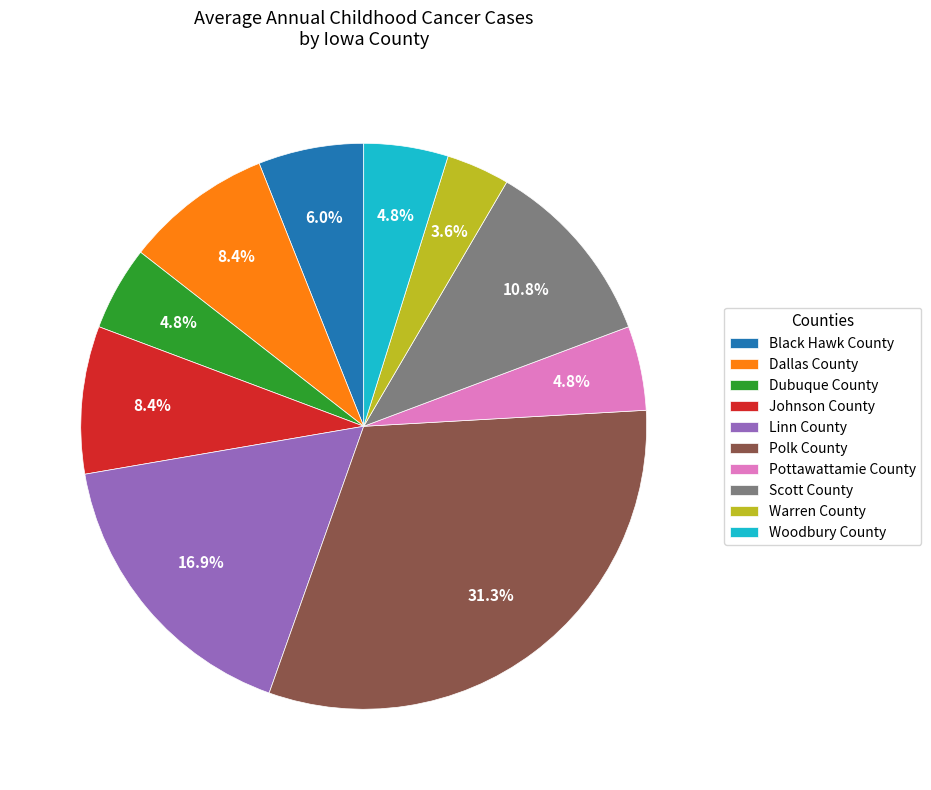

To the nearest percent, what percentage of the pie is Dubuque County?

5%